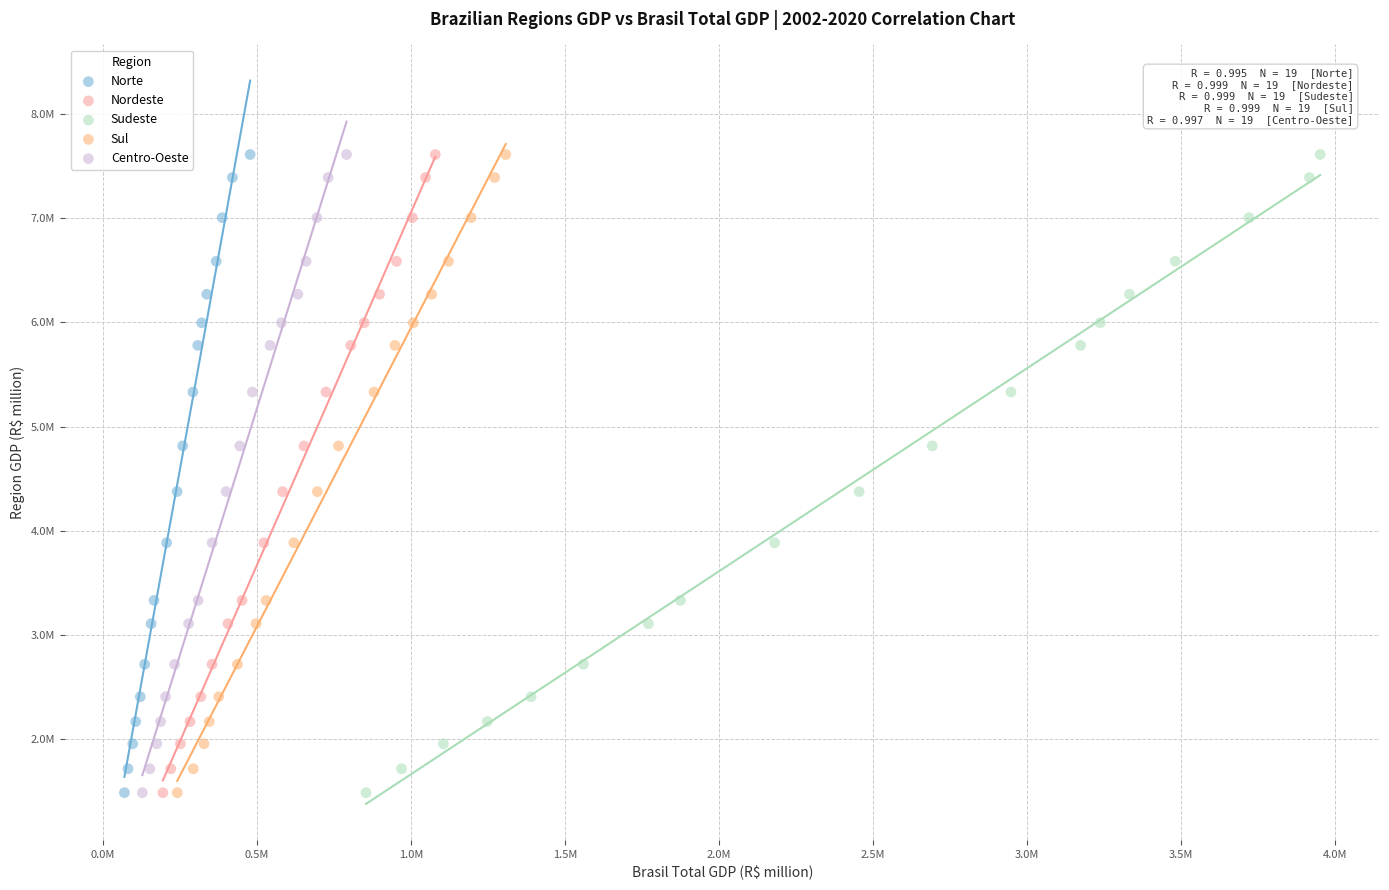

What are all the series names shown in the legend?

Norte, Nordeste, Sudeste, Sul, Centro-Oeste